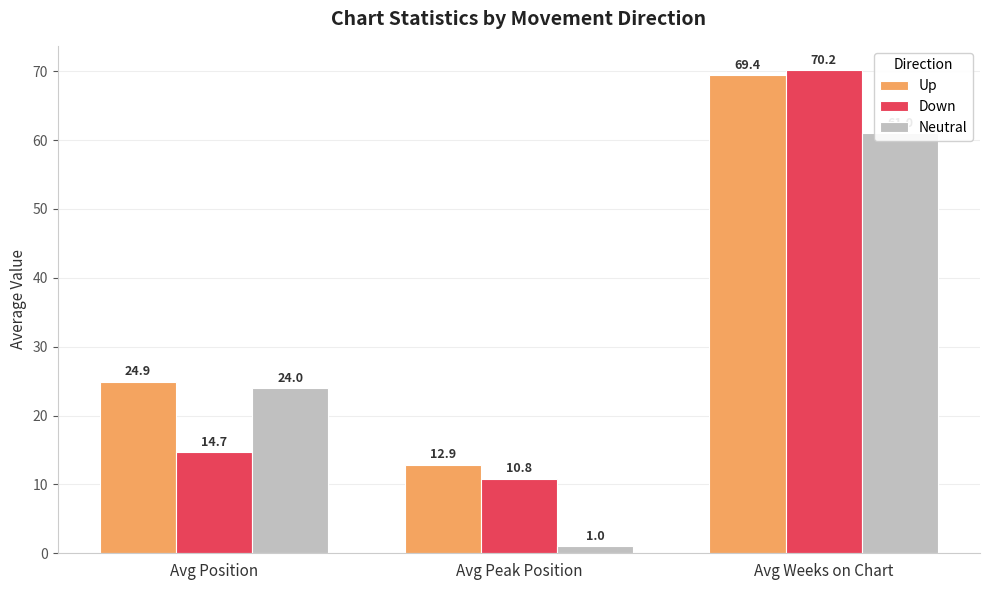

Which label corresponds to the smallest value in the chart?

Avg Peak Position